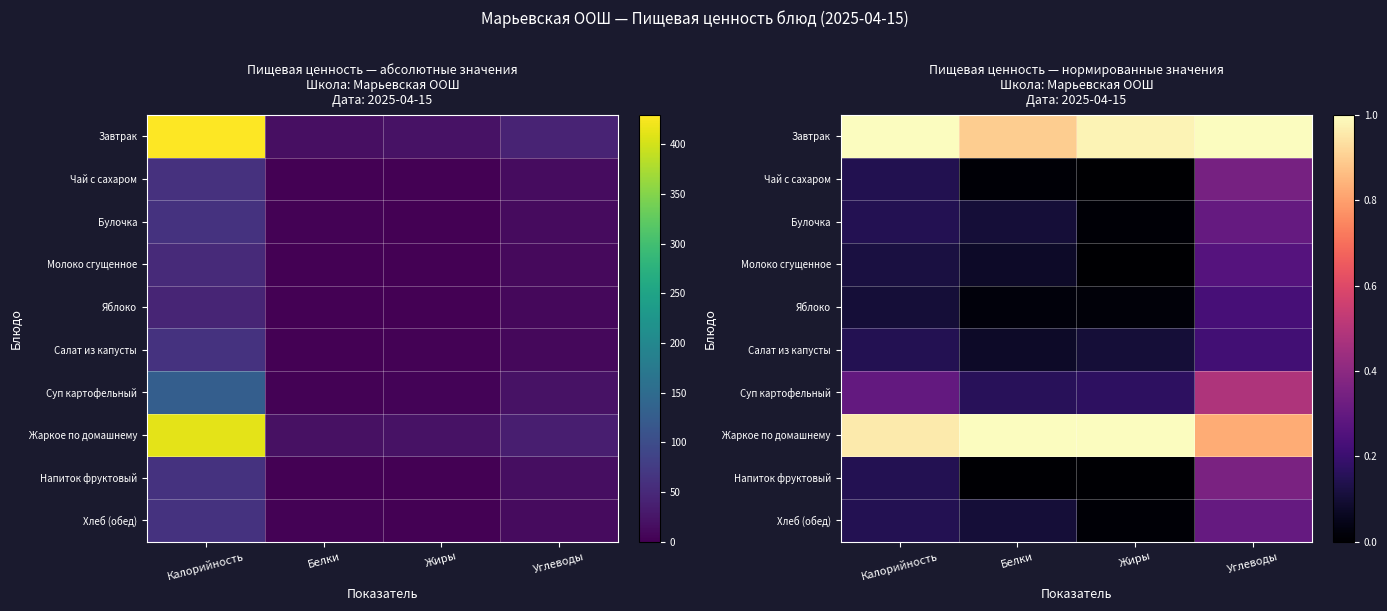

At which label does Завтрак reach its peak?

Калорийность